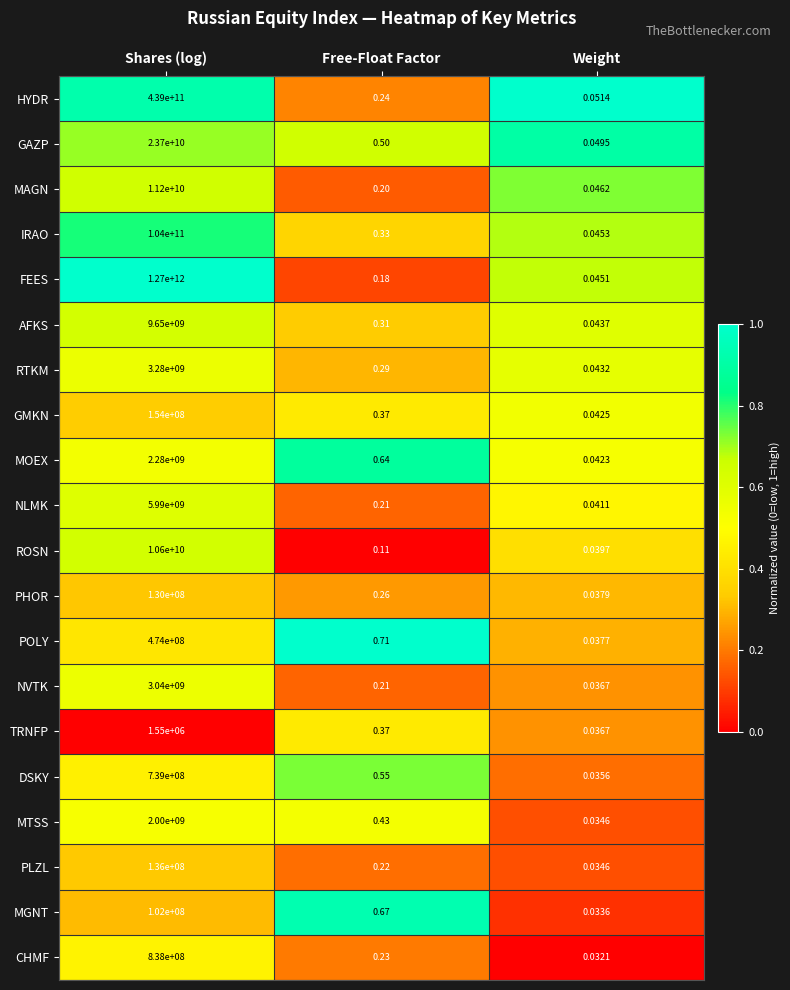

Which series has the largest total across all categories?

FEES